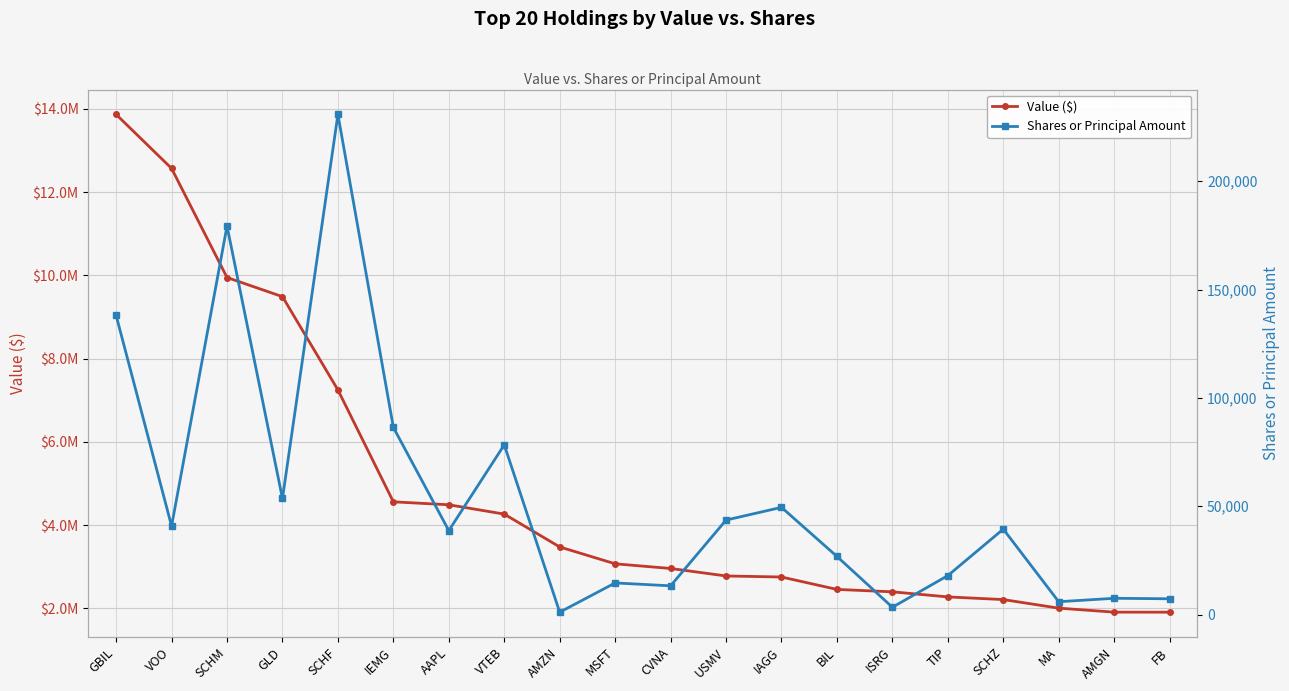

The Shares or Principal Amount series shows 134454 at VTEB. True or false?

False